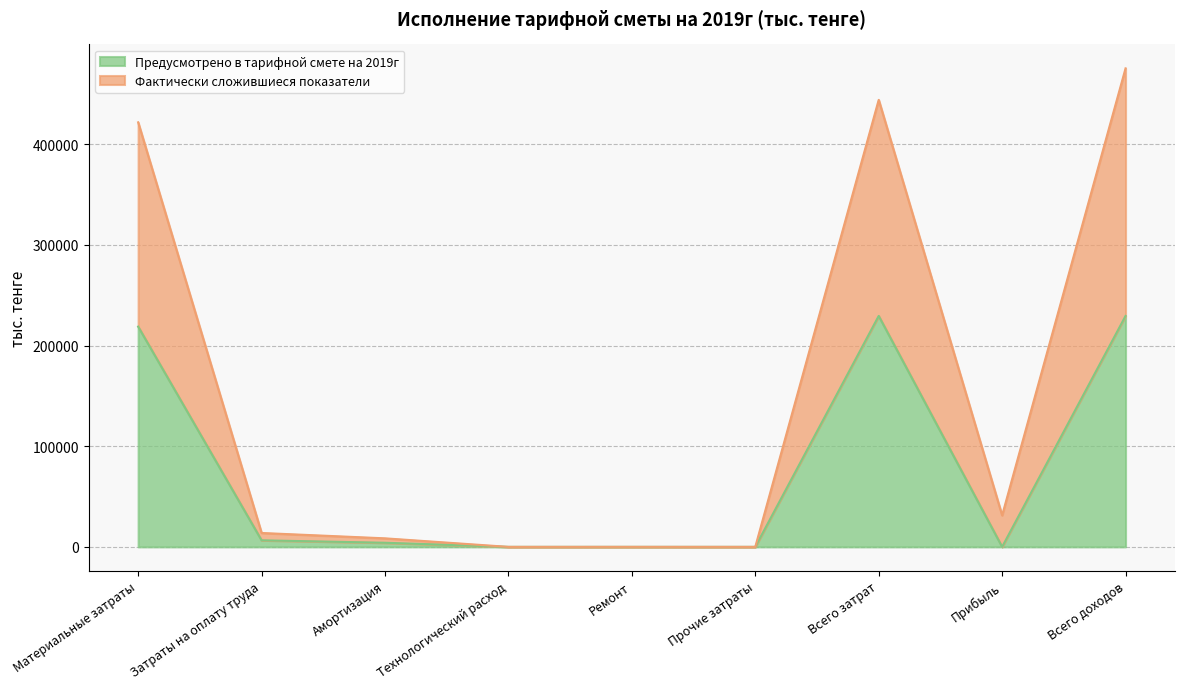

What is the difference between the second highest and minimum values in the Предусмотрено в тарифной смете на 2019г series?

229491